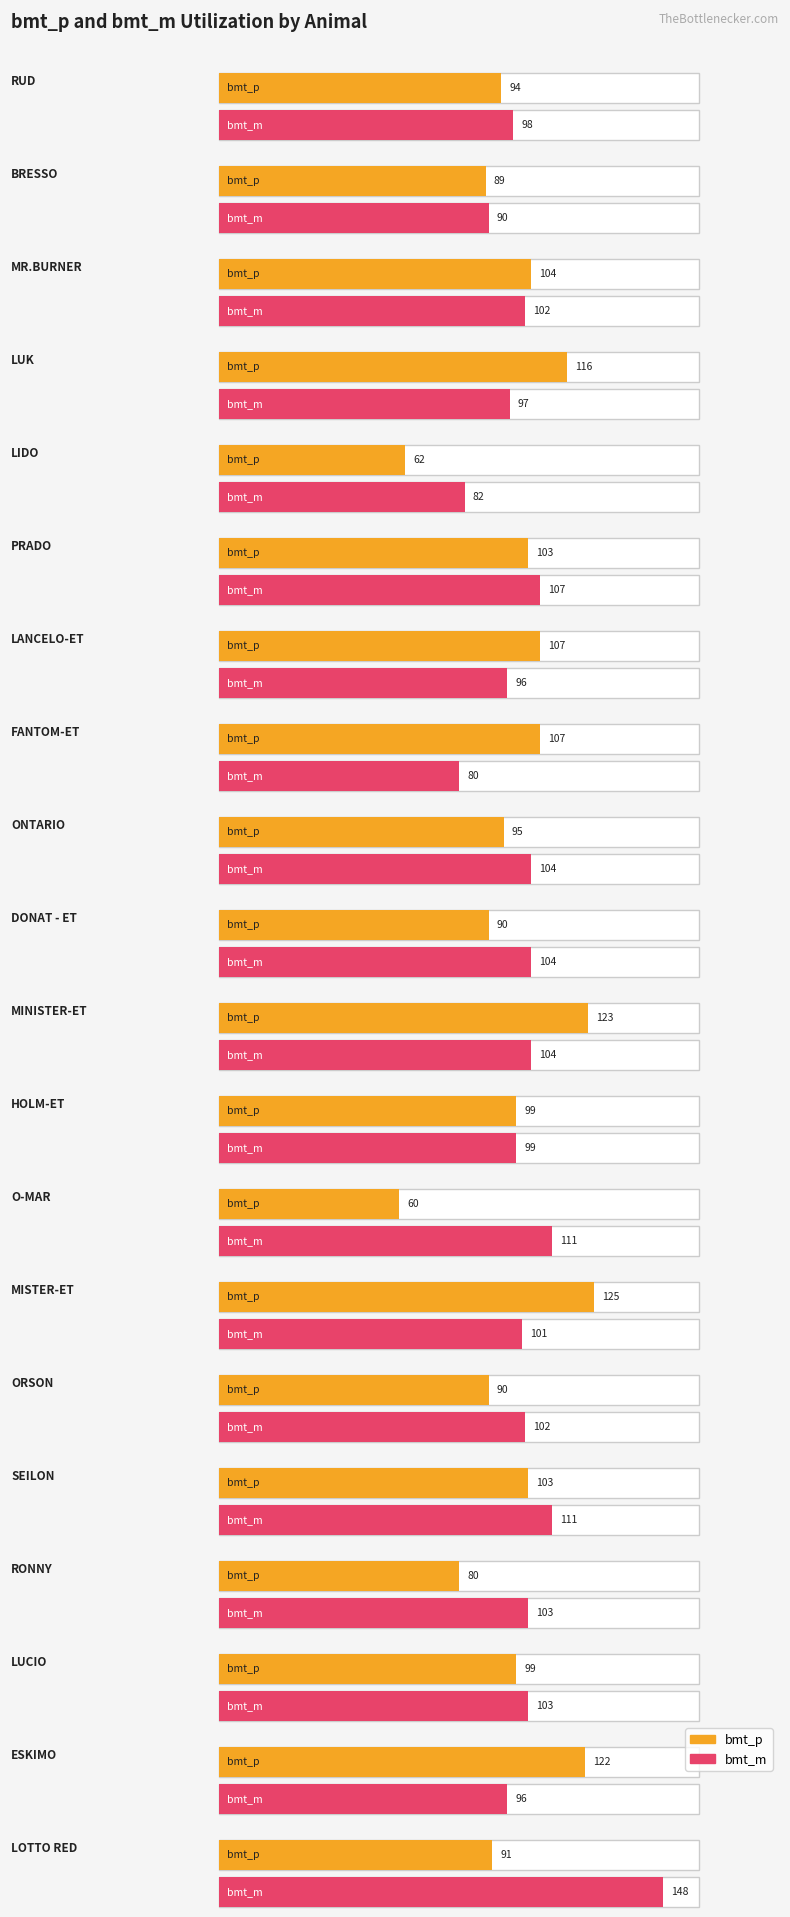

How many bars are there in total?

40